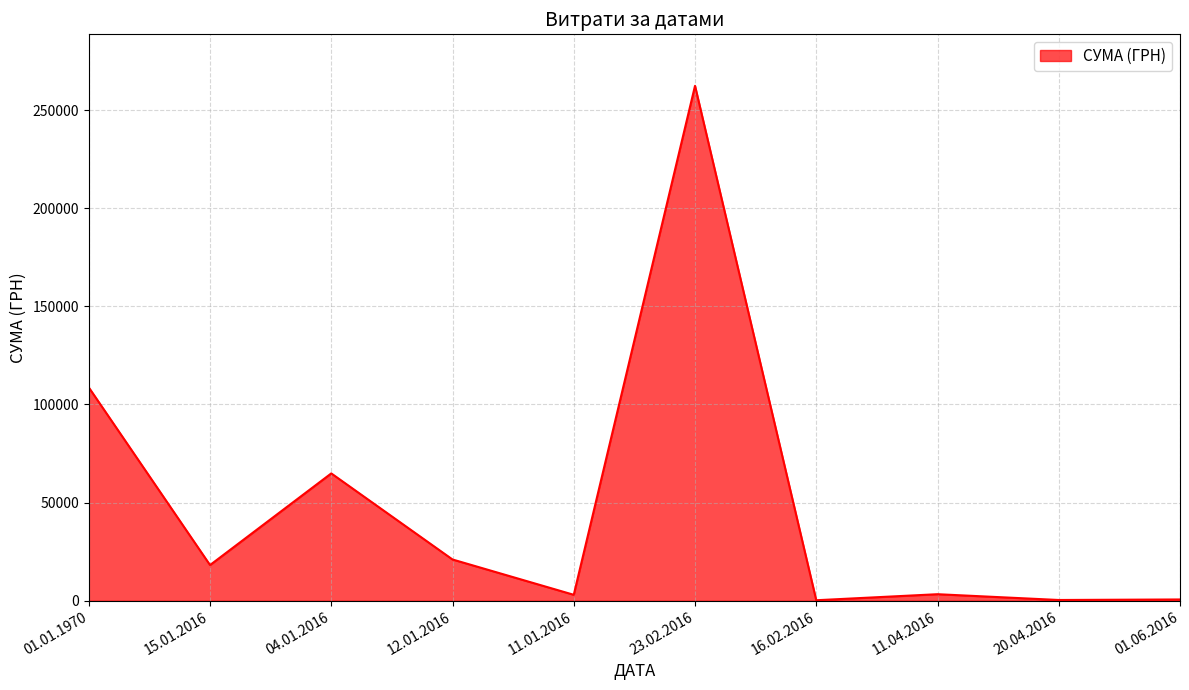

Where is the first local minimum?

15.01.2016